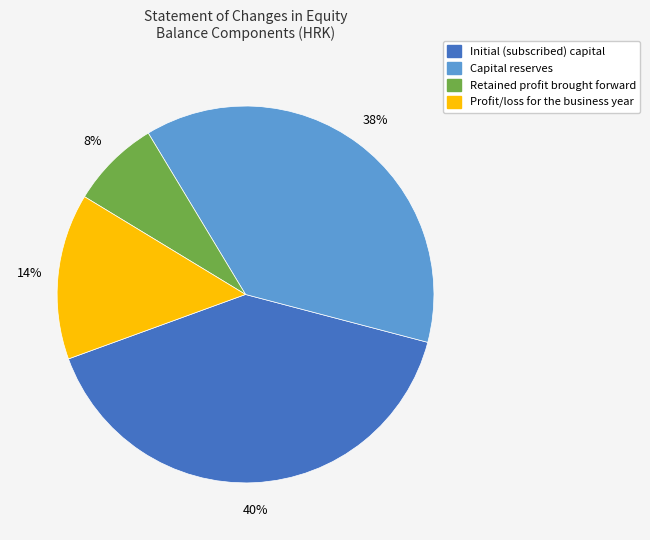

Does any single category account for the majority?

No